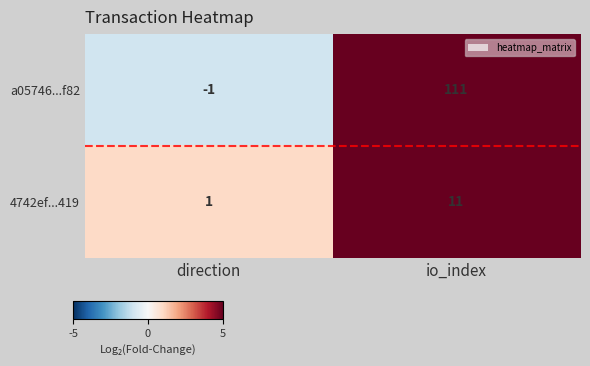

At how many categories does at least one series exceed 14?

1